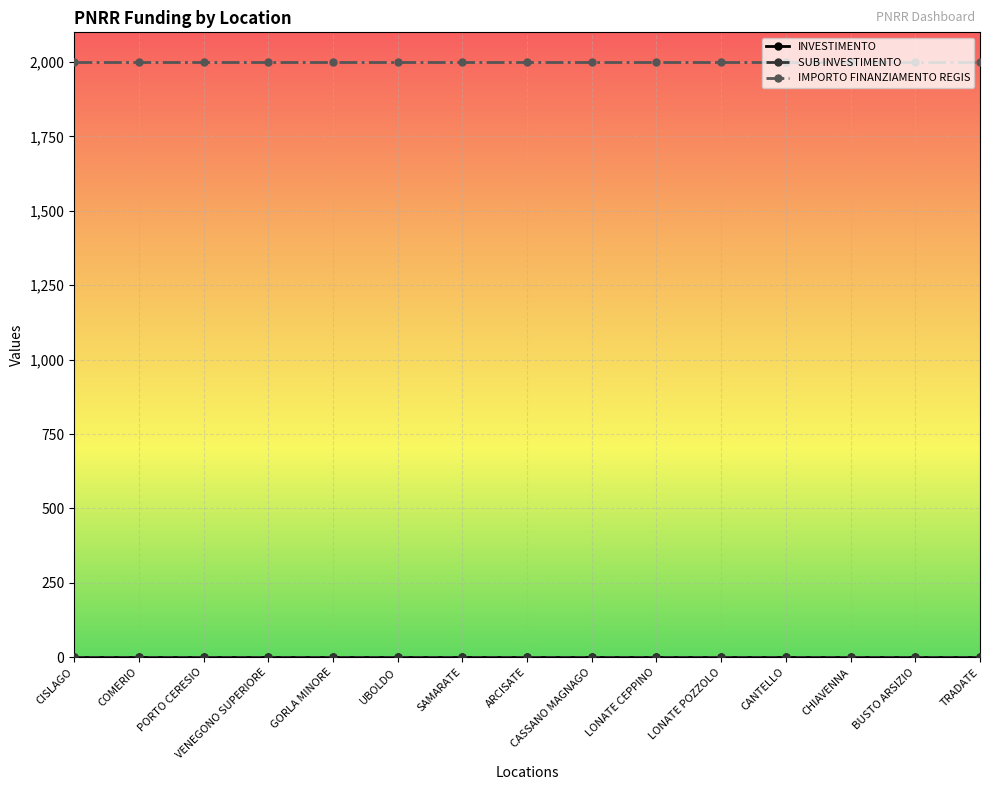

Is this an area chart (filled region under the line)?

No